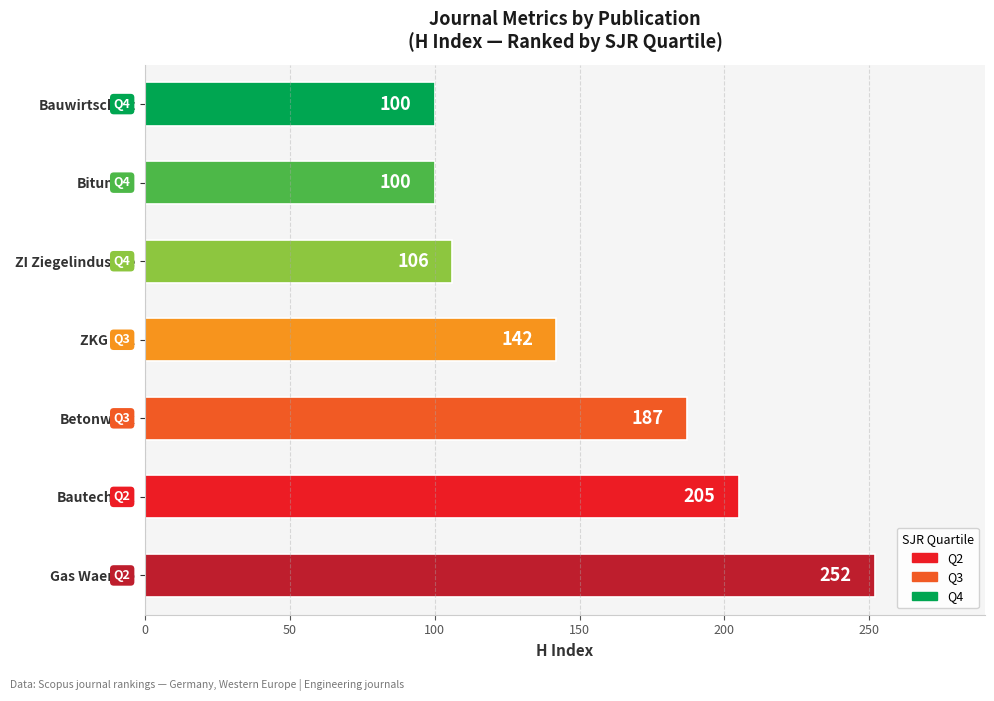

The chart shows a value of 100 at Bitumen. True or false?

True